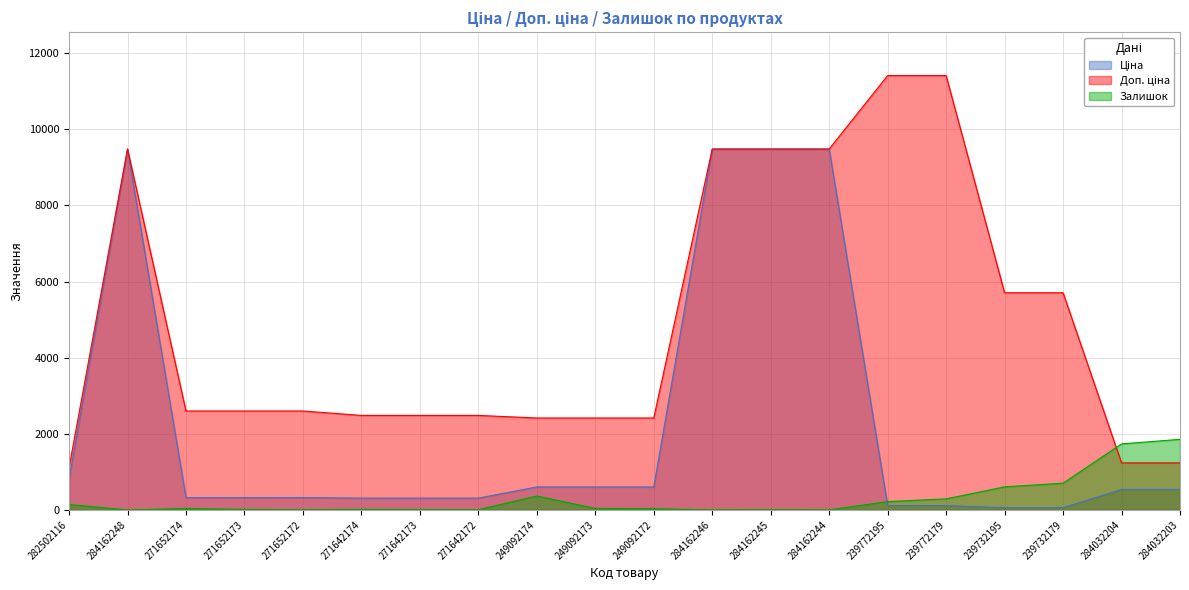

Does the chart display data point markers on the line(s)?

No